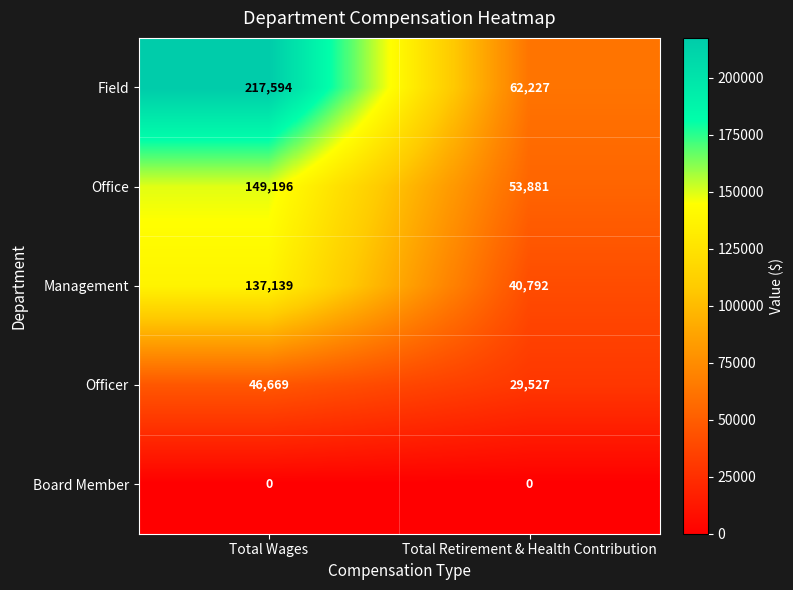

Reading left to right, transcribe all the data shown in this chart.

Field: 217594	62227
Office: 149196	53881
Management: 137139	40792
Officer: 46669	29527
Board Member: 0	0